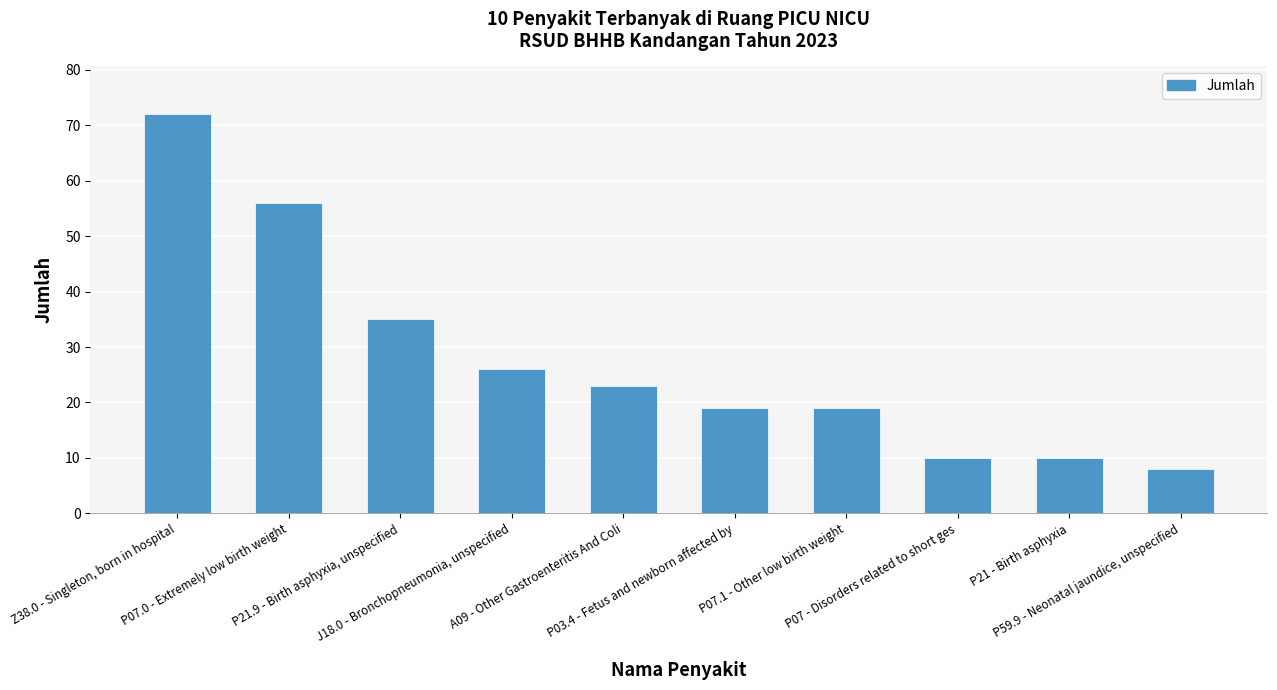

Are the bars horizontal?

No